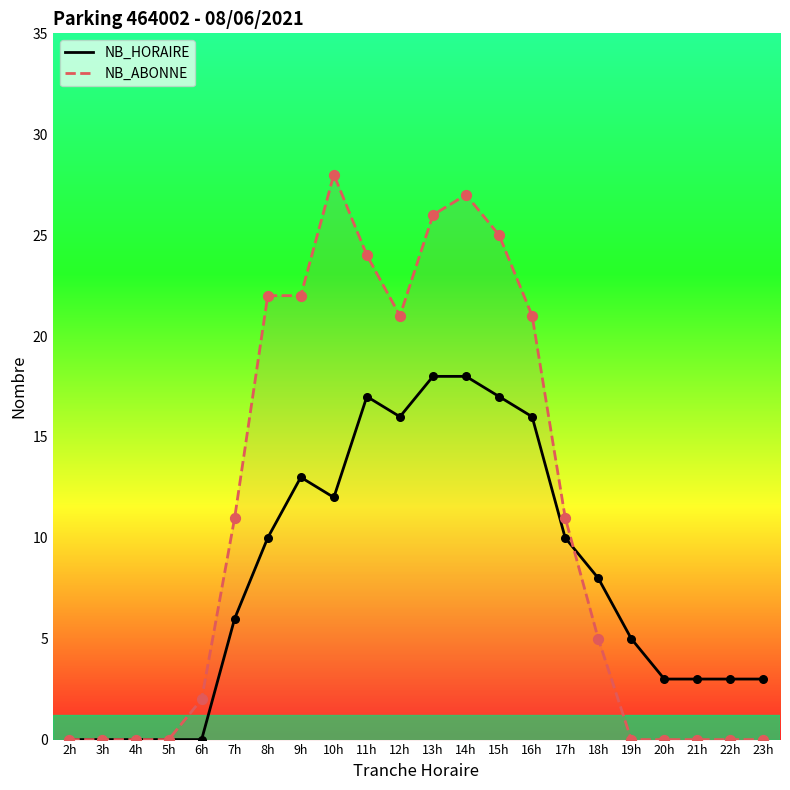

Which series reaches the maximum Y coordinate?

NB_ABONNE